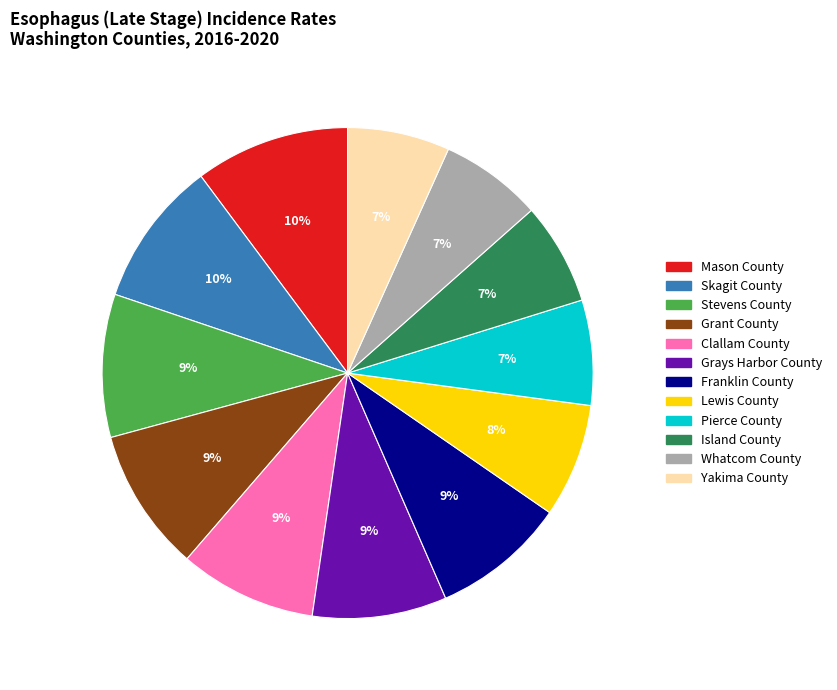

True or false: Grant County accounts for 9% of the total.

True